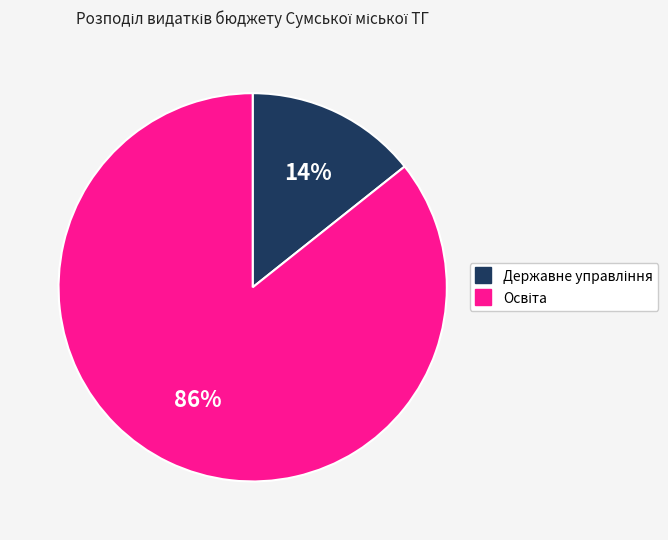

Does any single category account for the majority?

Yes